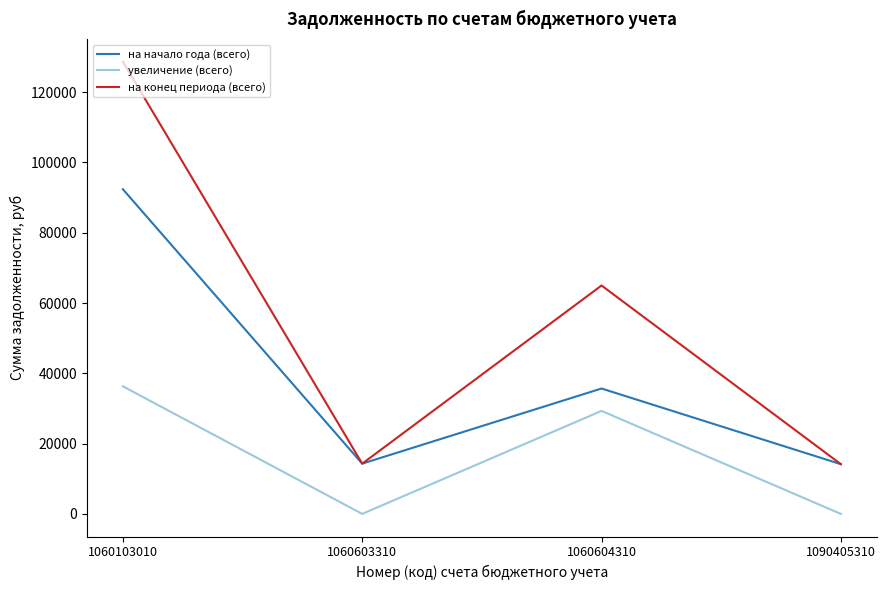

Which series has the largest total across all categories?

на конец периода (всего)